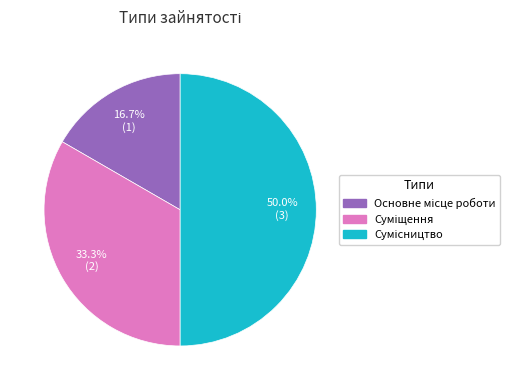

What is the smallest slice in the pie chart?

Основне місце роботи